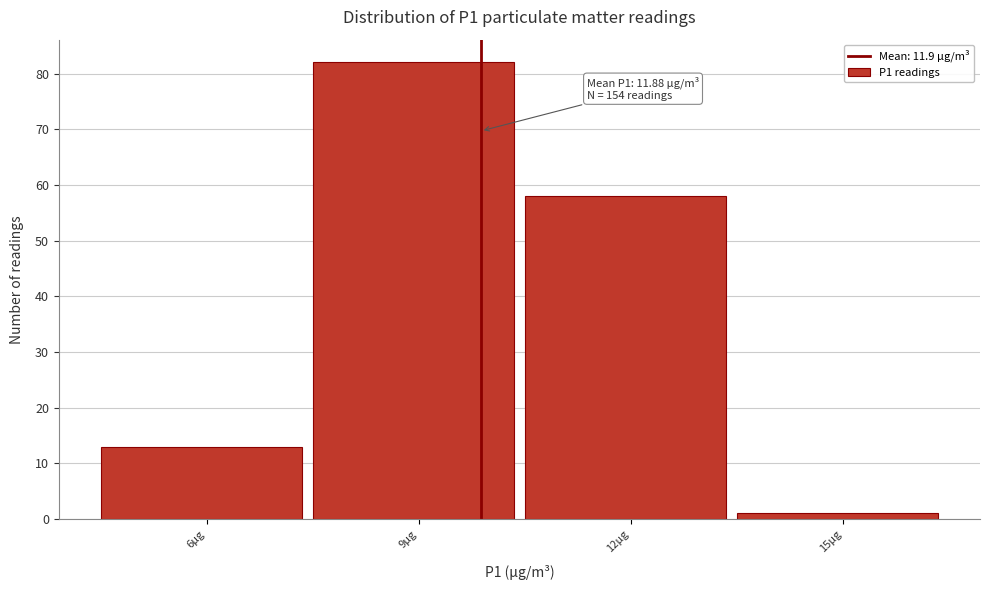

Reading right to left, transcribe all the data shown in this chart.

1	58	82	13